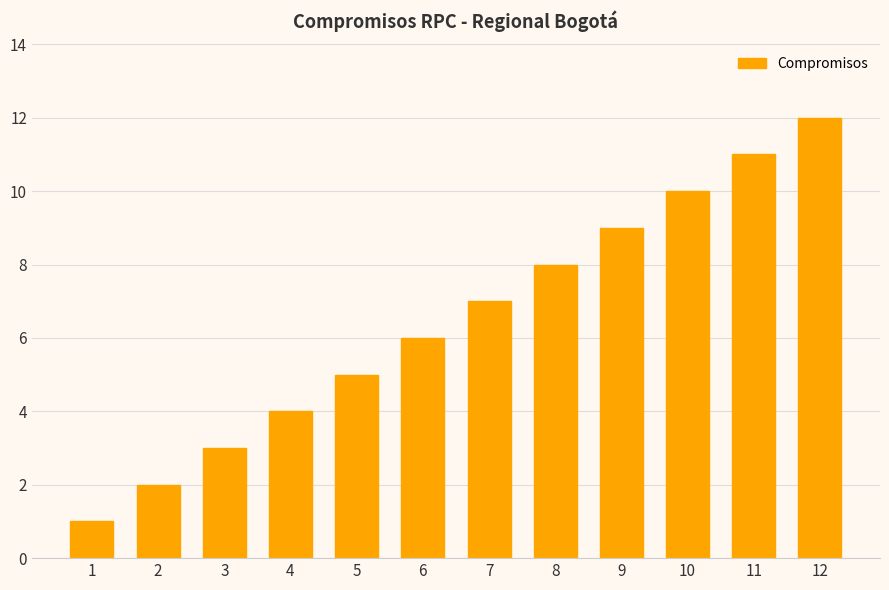

Approximately how many times larger is the value at 8 compared to 1?

8.0